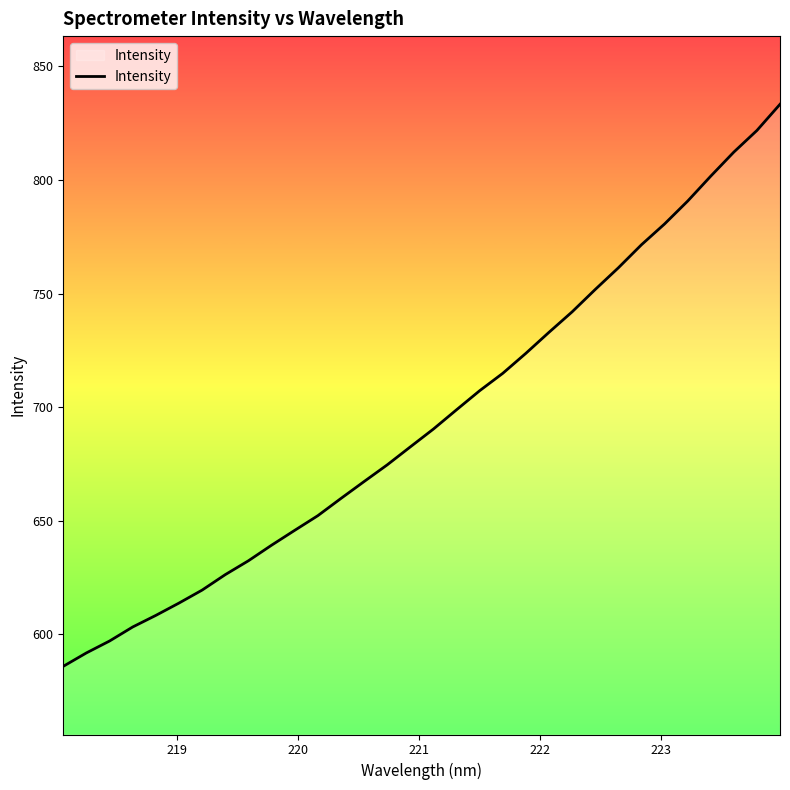

What is the difference between the maximum and minimum values?

247.3